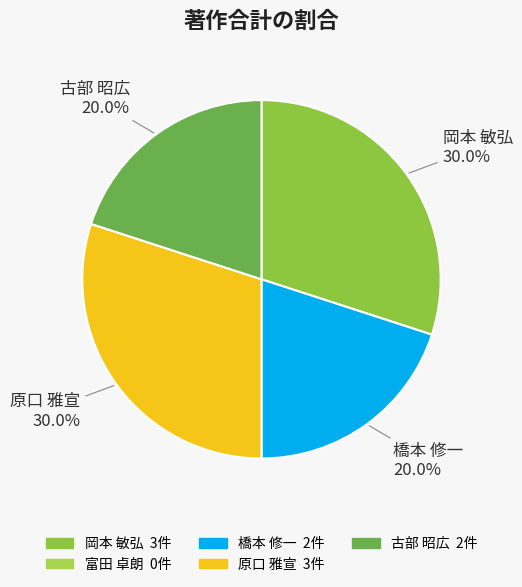

How many segments does this pie chart have?

4